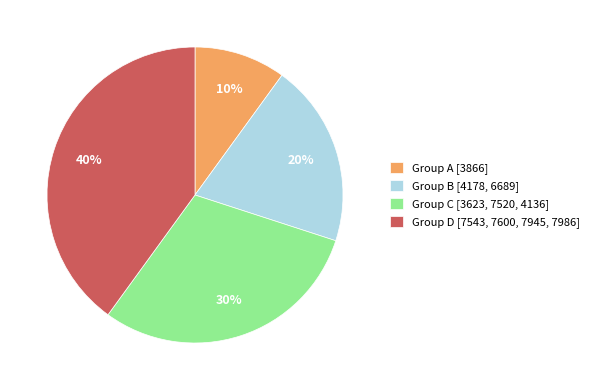

Rank the categories by value from highest to lowest.

Group D [7543, 7600, 7945, 7986], Group C [3623, 7520, 4136], Group B [4178, 6689], Group A [3866]